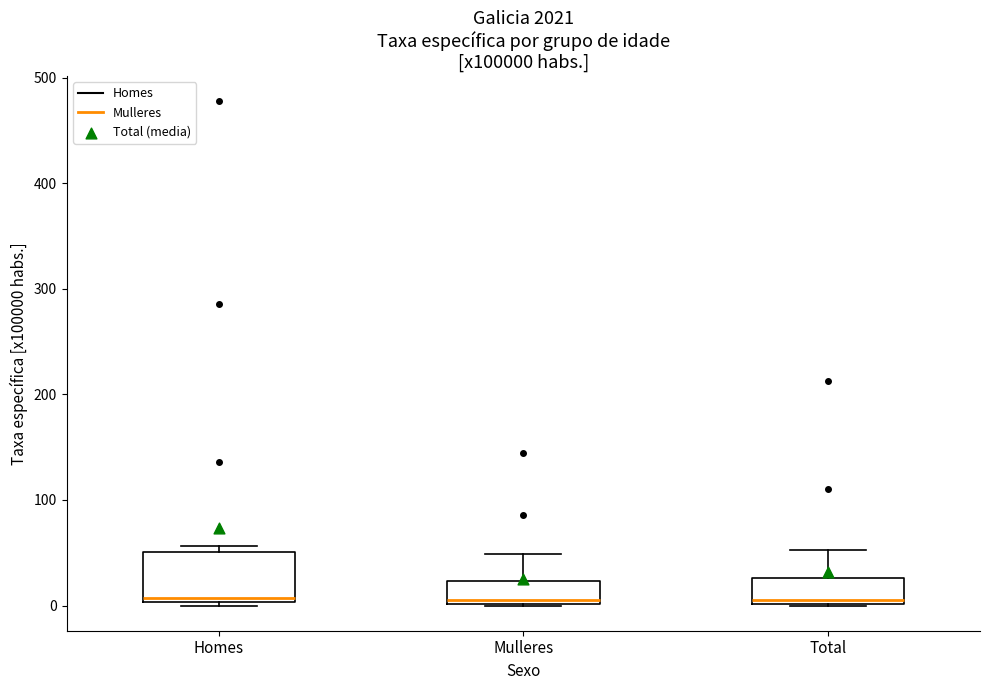

Where is the lower edge of the box for Total on the y-axis? The values are not printed on the chart, so give them approximately, as read against the axis.

0